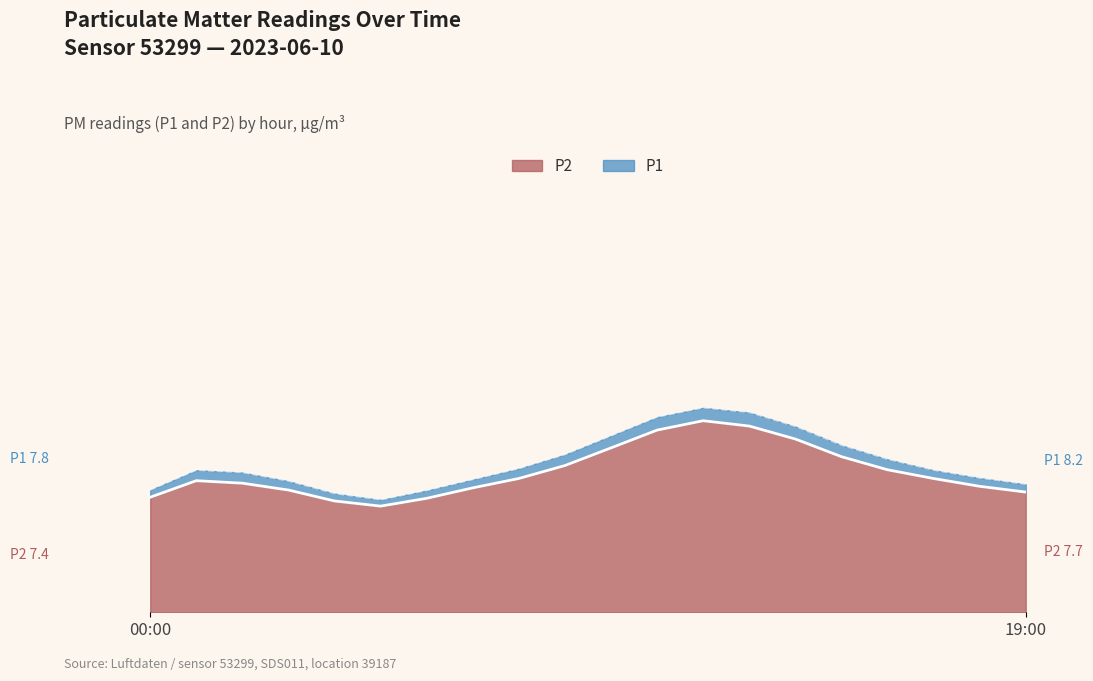

What is the label of the 15th point from the right?

05:00